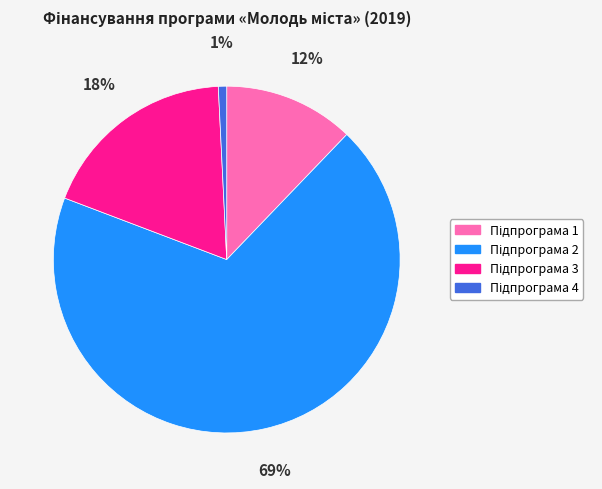

Is there a majority slice in this chart?

Yes